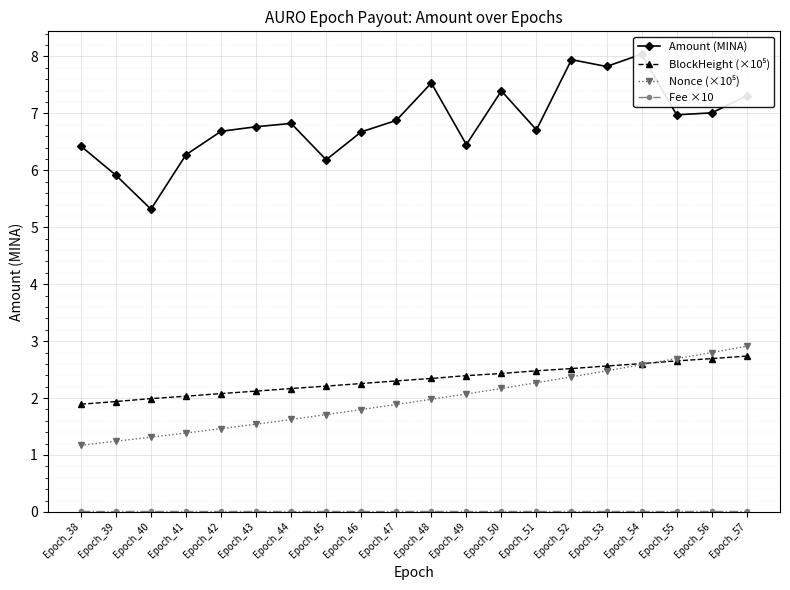

List the labels in order of Amount (MINA) value, smallest first.

Epoch_40, Epoch_39, Epoch_45, Epoch_41, Epoch_38, Epoch_49, Epoch_46, Epoch_42, Epoch_51, Epoch_43, Epoch_44, Epoch_47, Epoch_55, Epoch_56, Epoch_57, Epoch_50, Epoch_48, Epoch_53, Epoch_52, Epoch_54